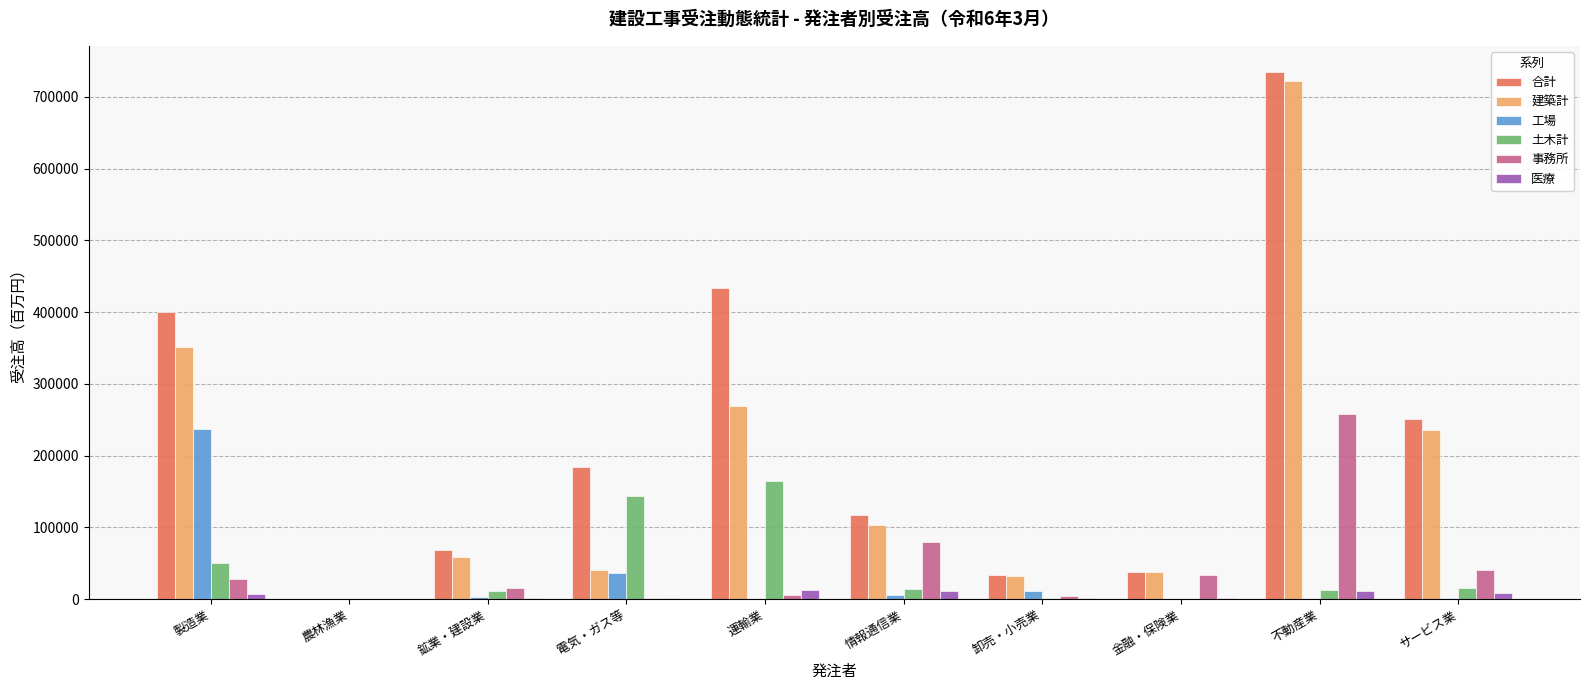

What is the maximum value shown in the chart?

734244.4